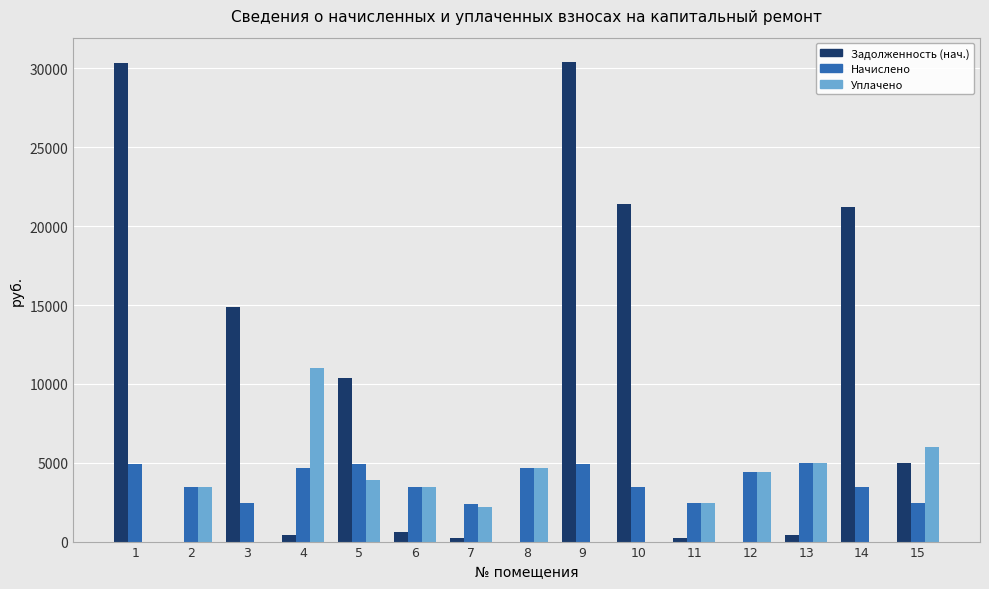

What is the greatest value displayed?

30432.1